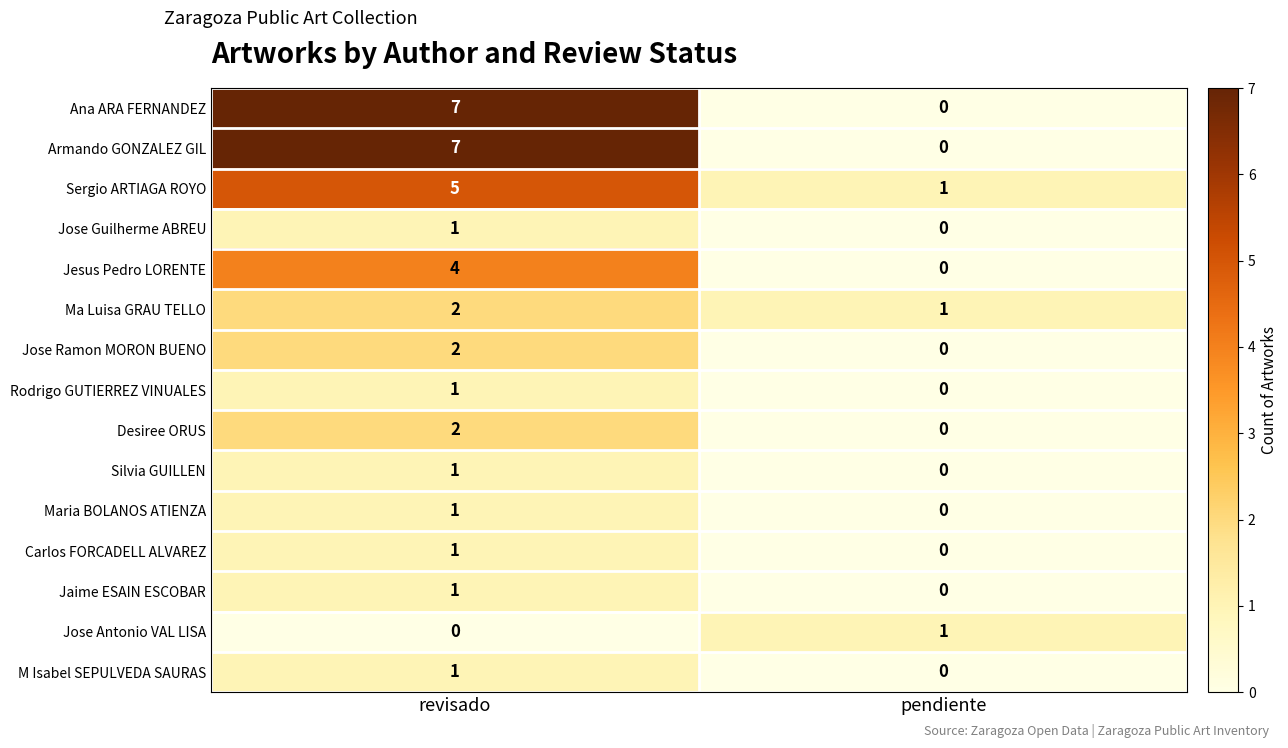

At which category does the chart reach its peak across all series?

revisado